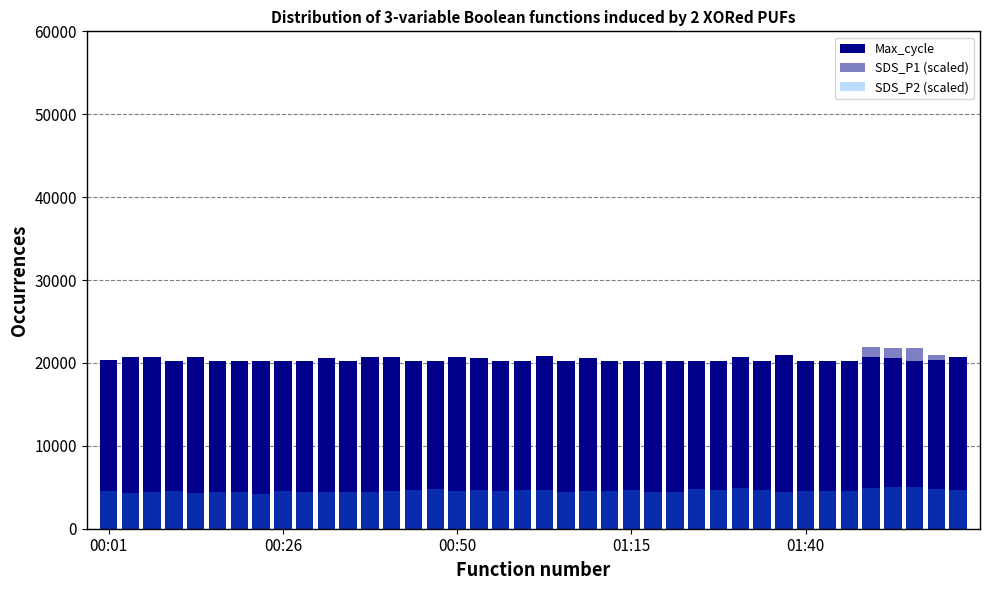

How many data points in Max_cycle are less than 20261?

20